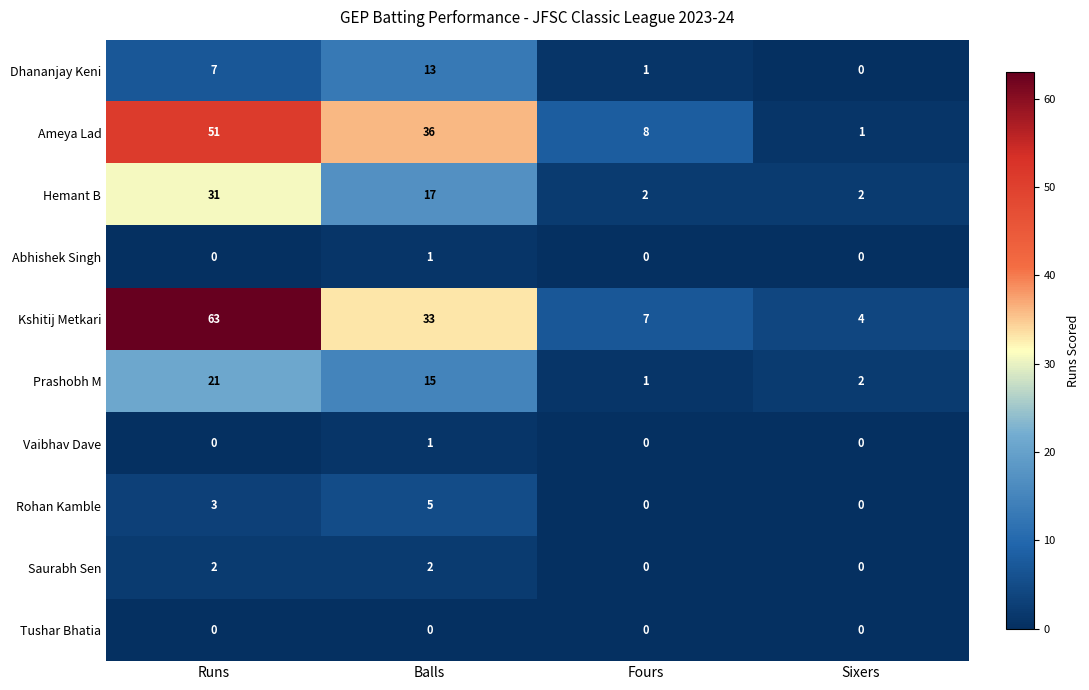

List the labels in order of Dhananjay Keni value, smallest first.

Sixers, Fours, Runs, Balls